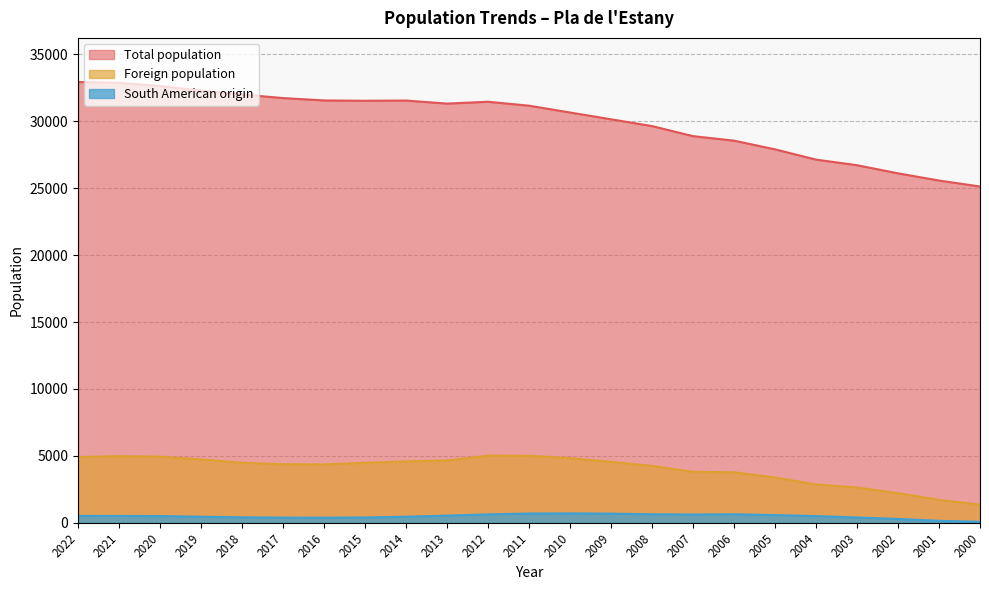

Is it true that South American origin equals 410 at 2018?

True